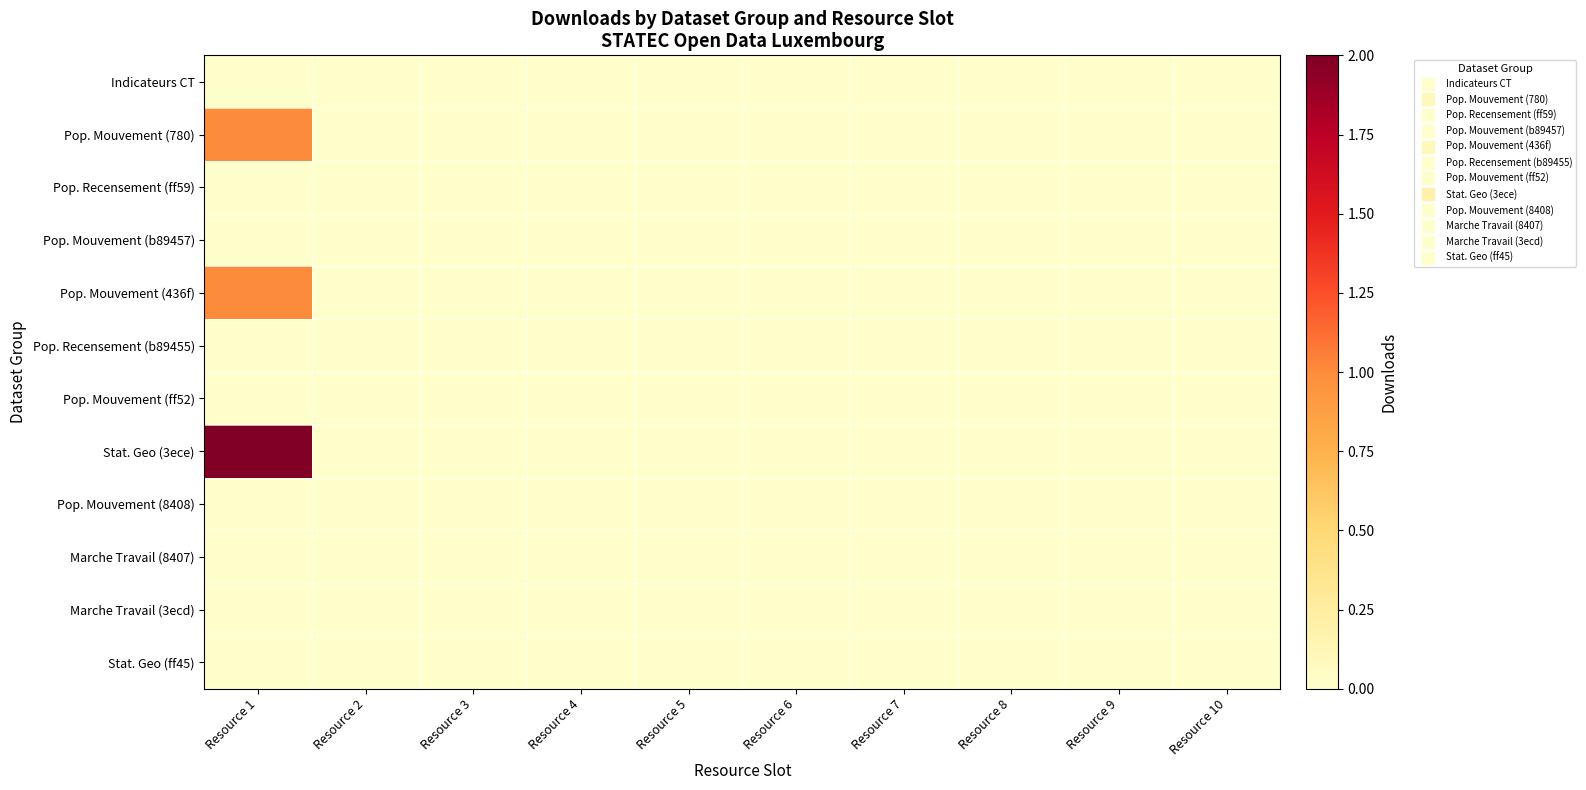

Which series has the largest total across all categories?

Stat. Geo (3ece)